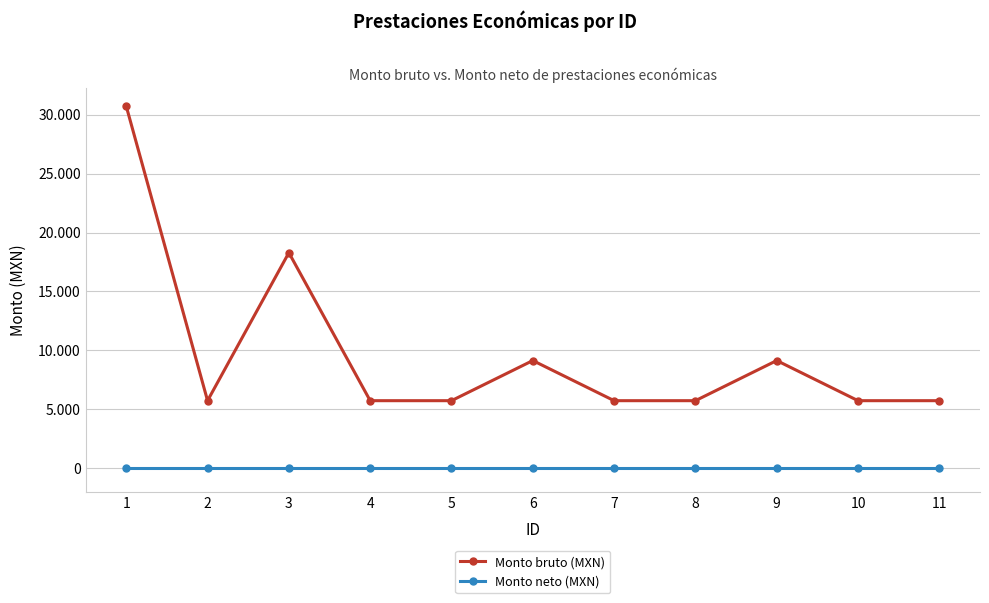

What are all the series names shown in the legend?

Monto bruto (MXN), Monto neto (MXN)